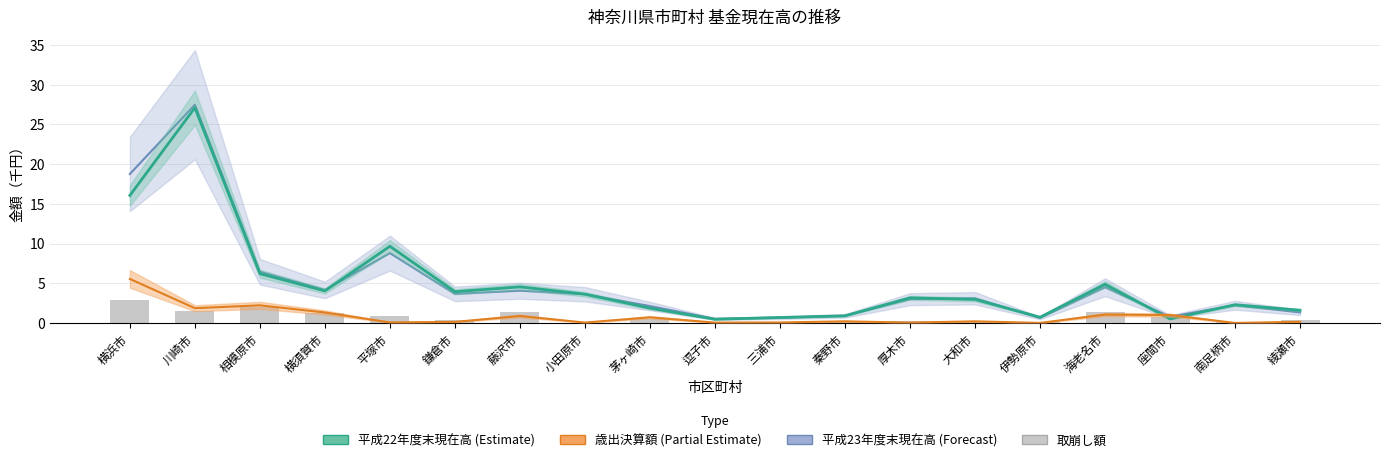

True or false: 平成22年度末現在高 has a value of 7.2 at 横浜市.

False